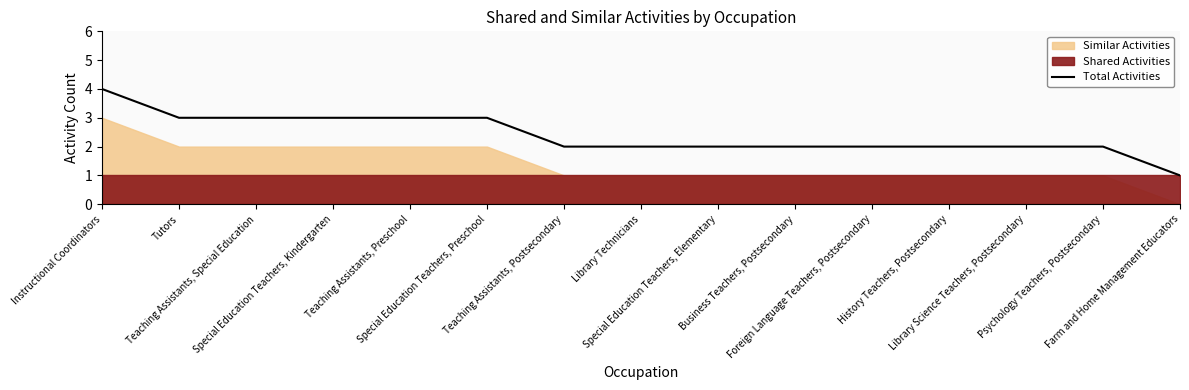

What is the change in value from History Teachers, Postsecondary to Farm and Home Management Educators?

-1